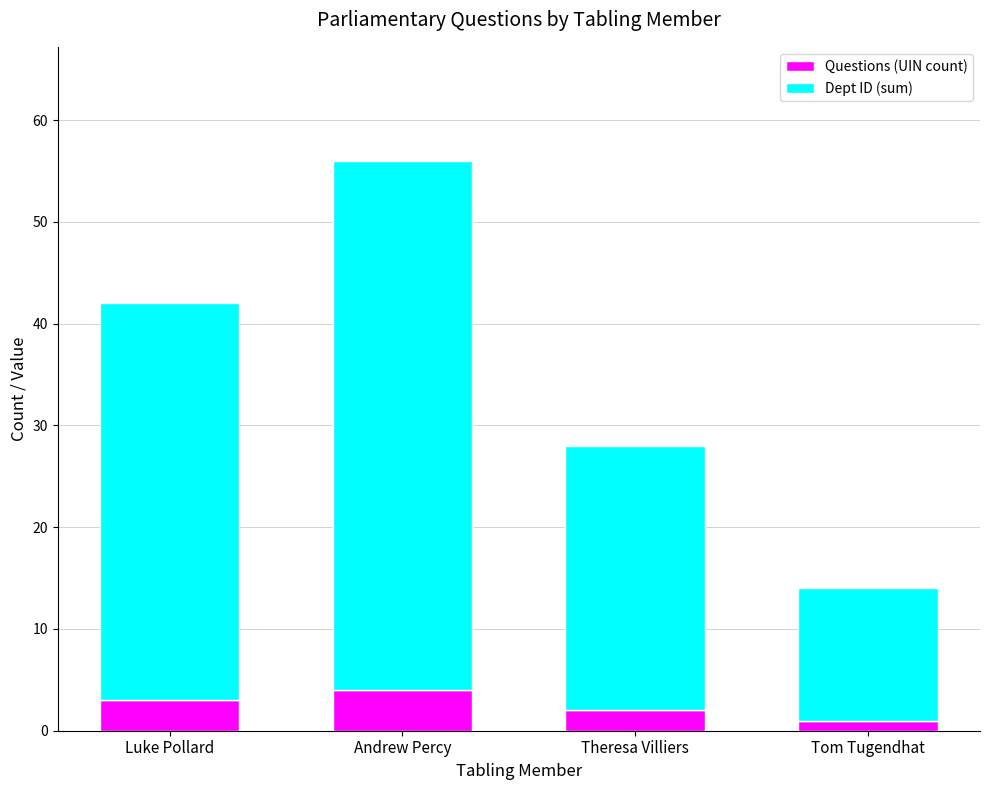

Is it true that Questions (UIN count) equals 2 at Theresa Villiers?

True